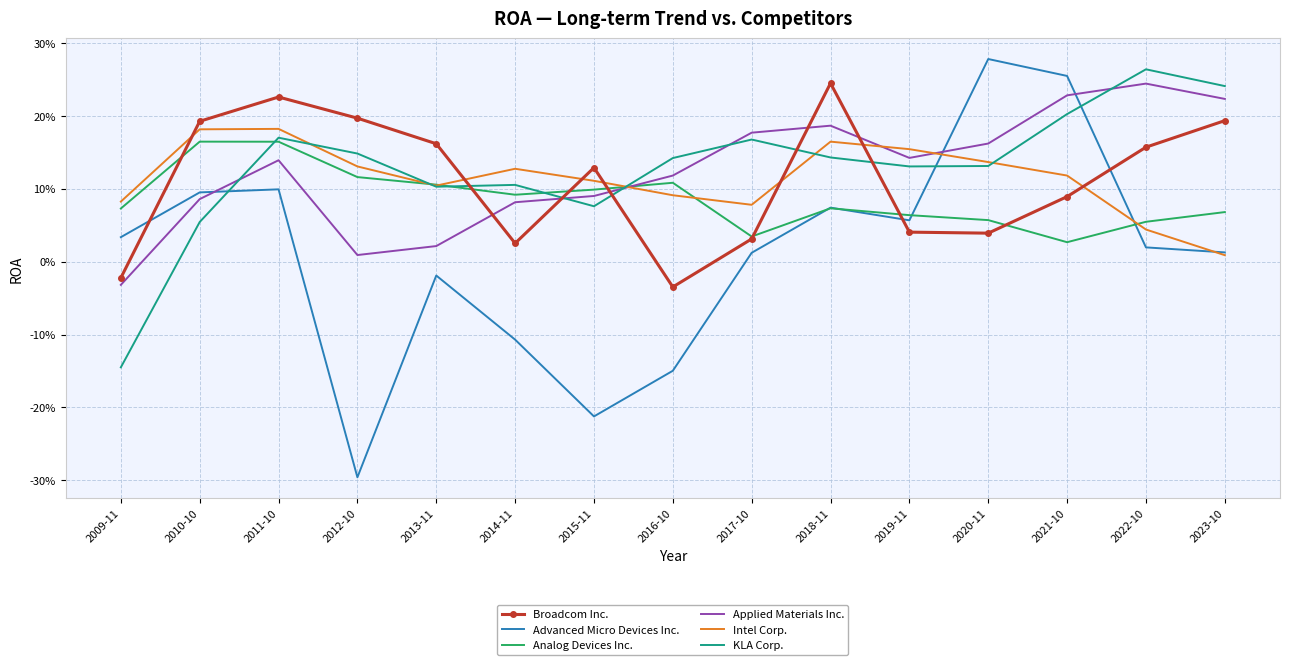

True or false: Broadcom Inc. has a value of 0.0 at 2019-11.

True